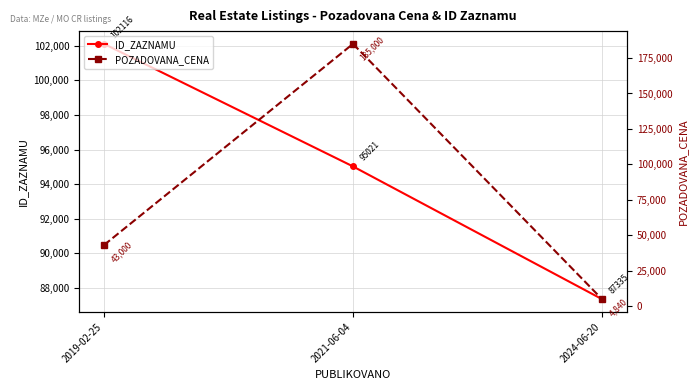

Reading right to left, list all the values displayed in this chart.

ID_ZAZNAMU: 2024-06-20=87335	2021-06-04=95021	2019-02-25=102116
POZADOVANA_CENA: 2024-06-20=4840	2021-06-04=185000	2019-02-25=43000